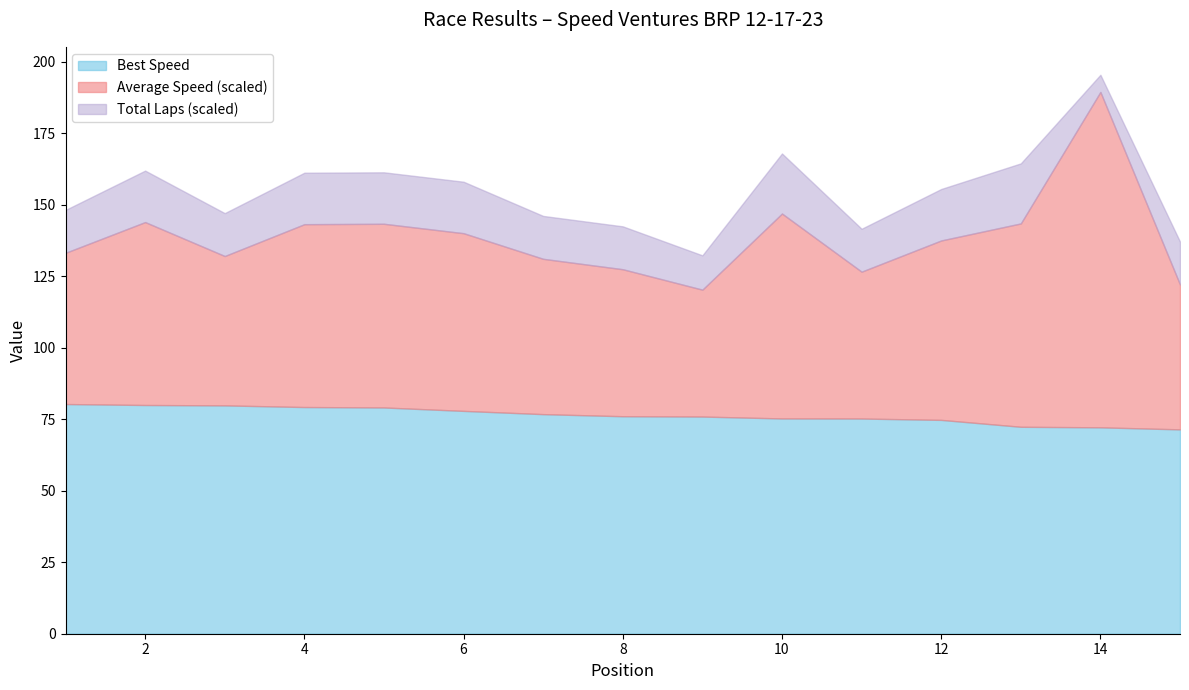

What is the minimum value for Best Speed?

71.5